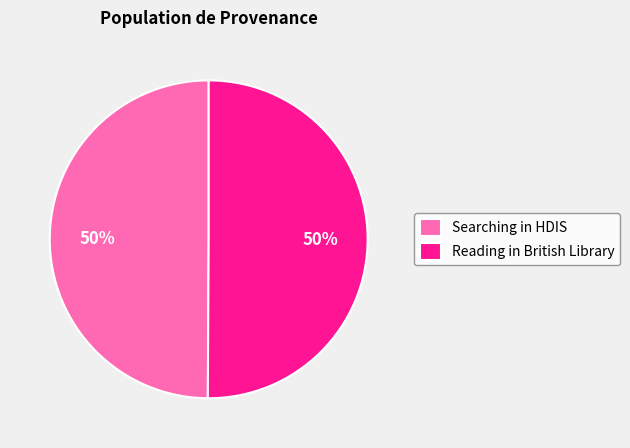

True or false: Reading in British Library accounts for 50% of the total.

True